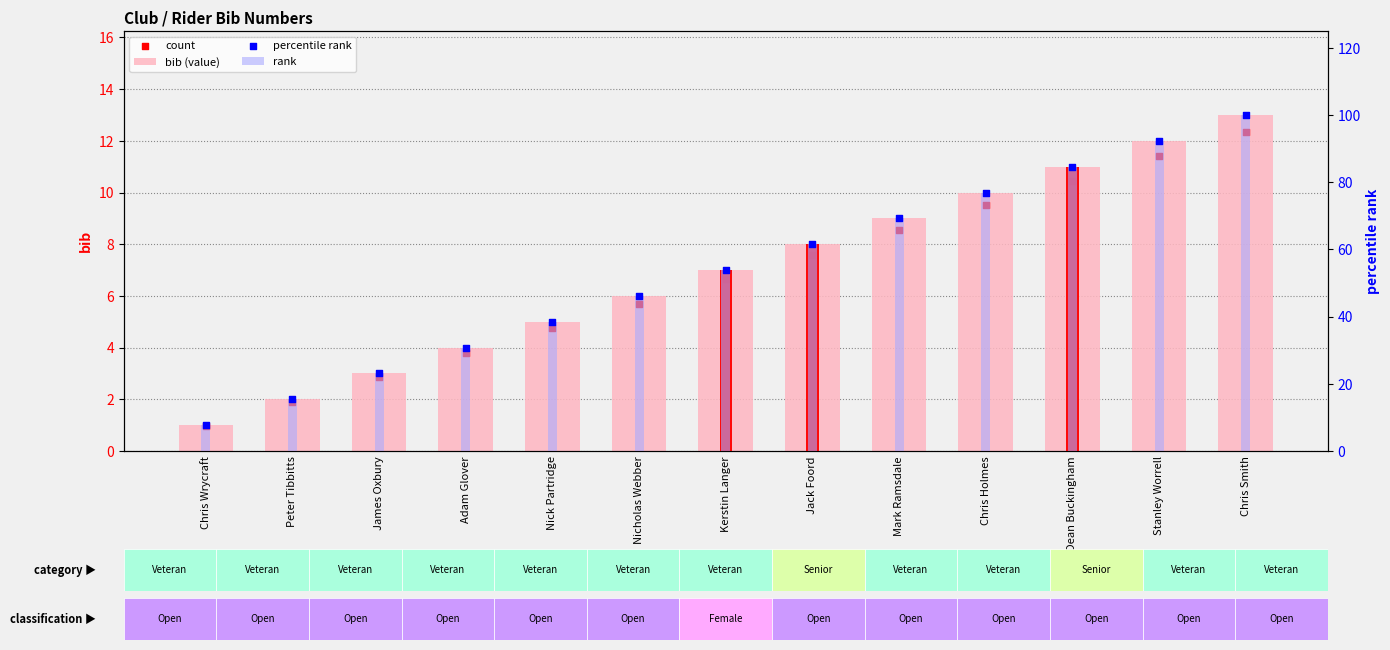

What are all the series names shown in the legend?

bib (value), count, rank, percentile rank